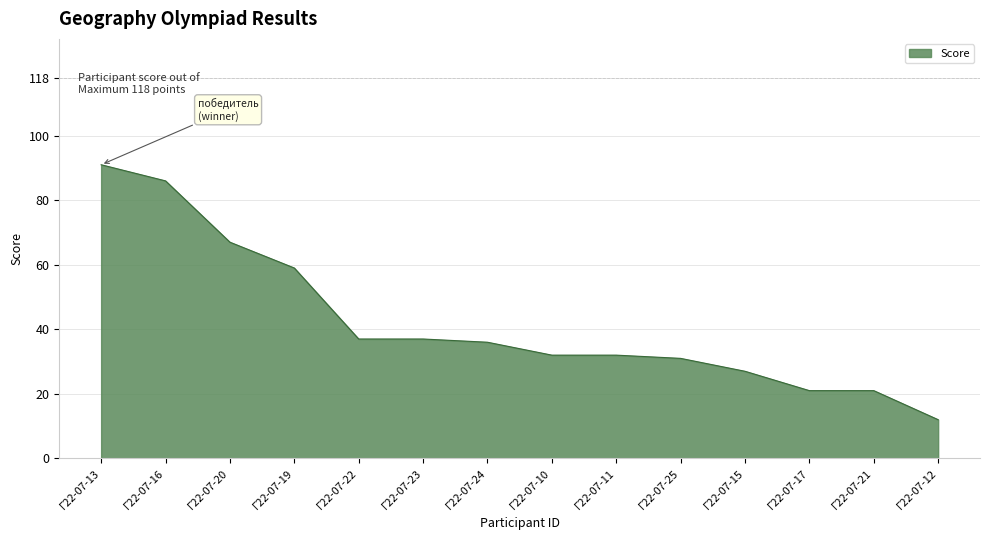

Is it true that the value at Г22-07-15 is 48?

False